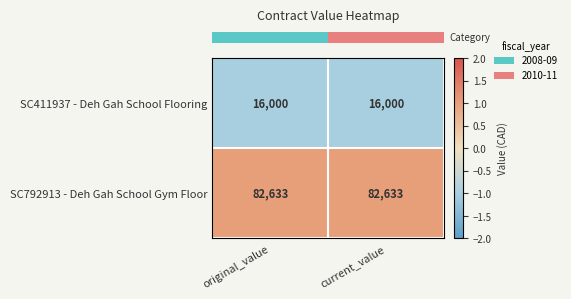

Rank the series at current_value from highest to lowest value.

SC792913 - Deh Gah School Gym Floor, SC411937 - Deh Gah School Flooring